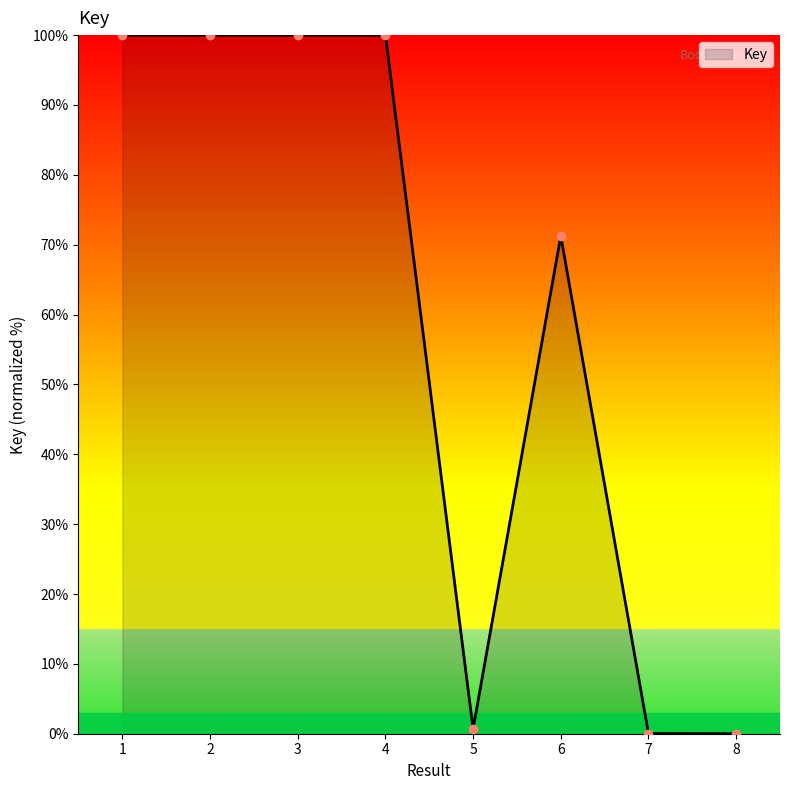

True or false: the data has more than 0 interior local peaks.

True